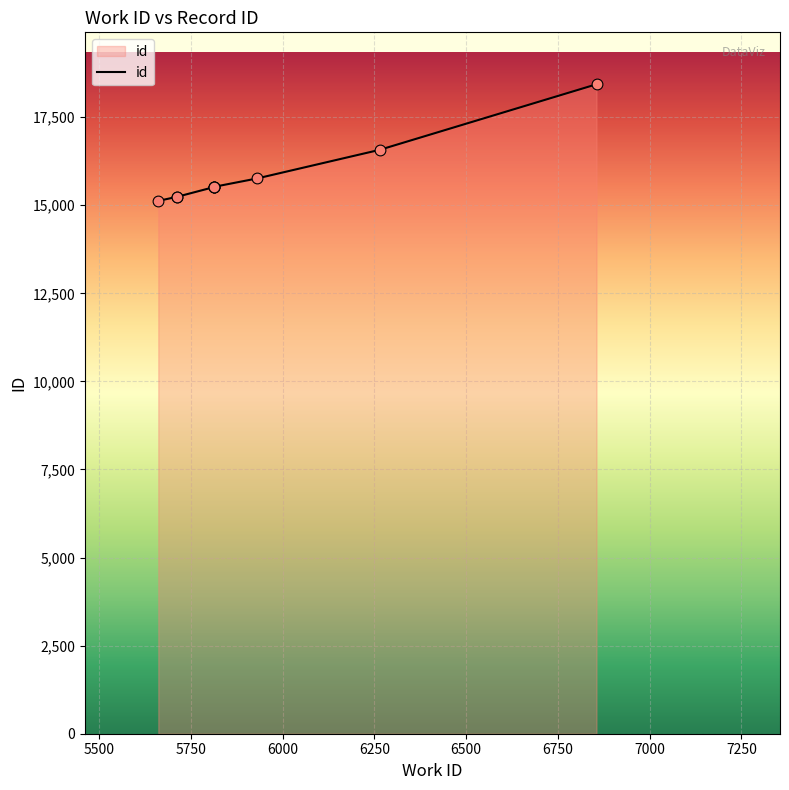

What is the change in value from 6000 to 7250?

+1056